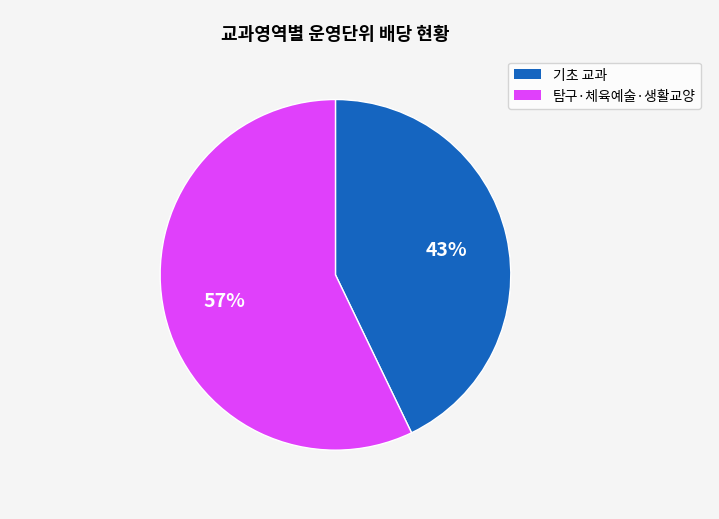

Is there a majority slice in this chart?

Yes